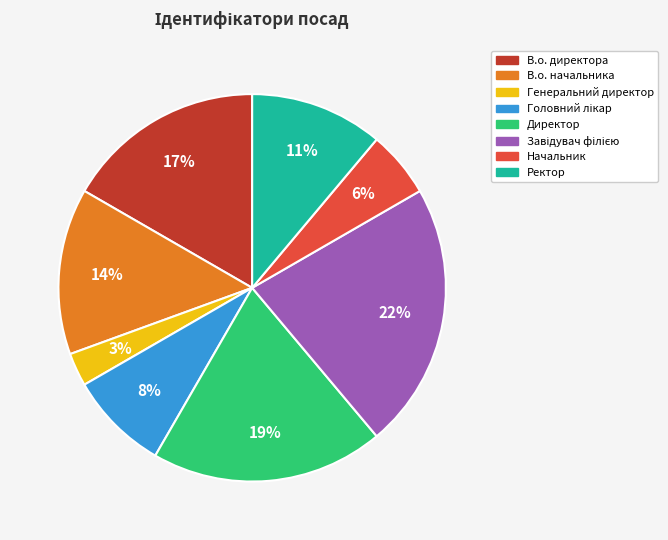

To the nearest percent, what is the difference between the largest and smallest slice percentages?

19%